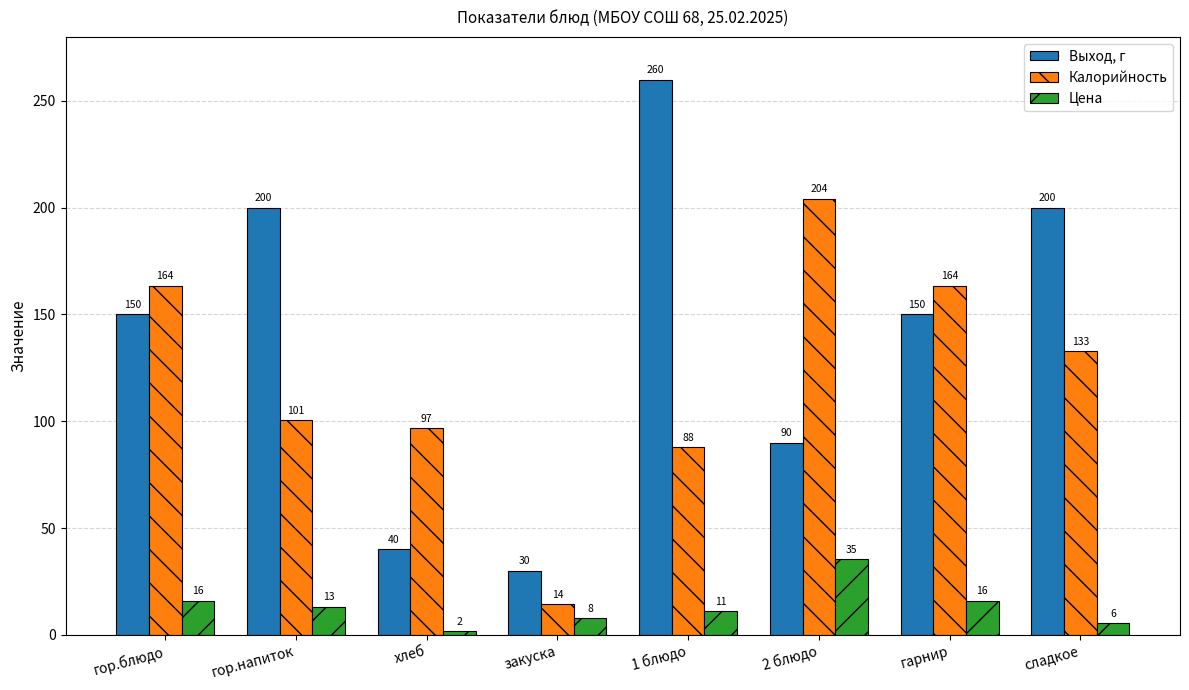

What is the average value of the Выход, г series?

140.0